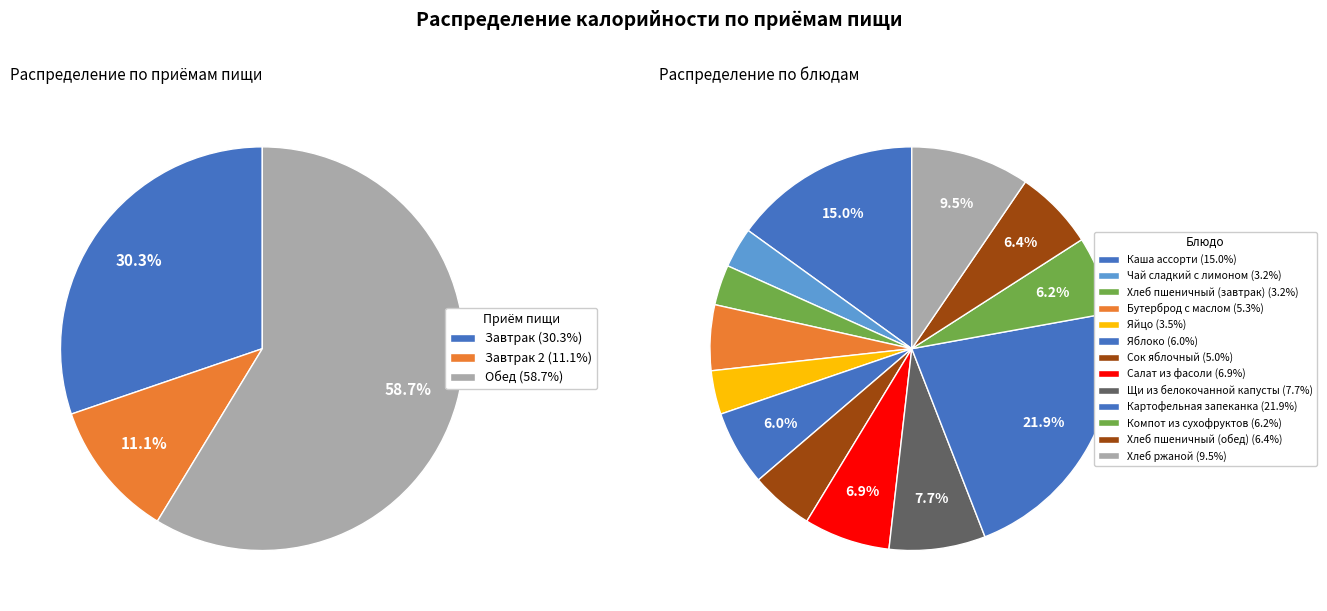

To the nearest percent, what is the difference between the Яйцо and Салат из фасоли slice percentages?

3%